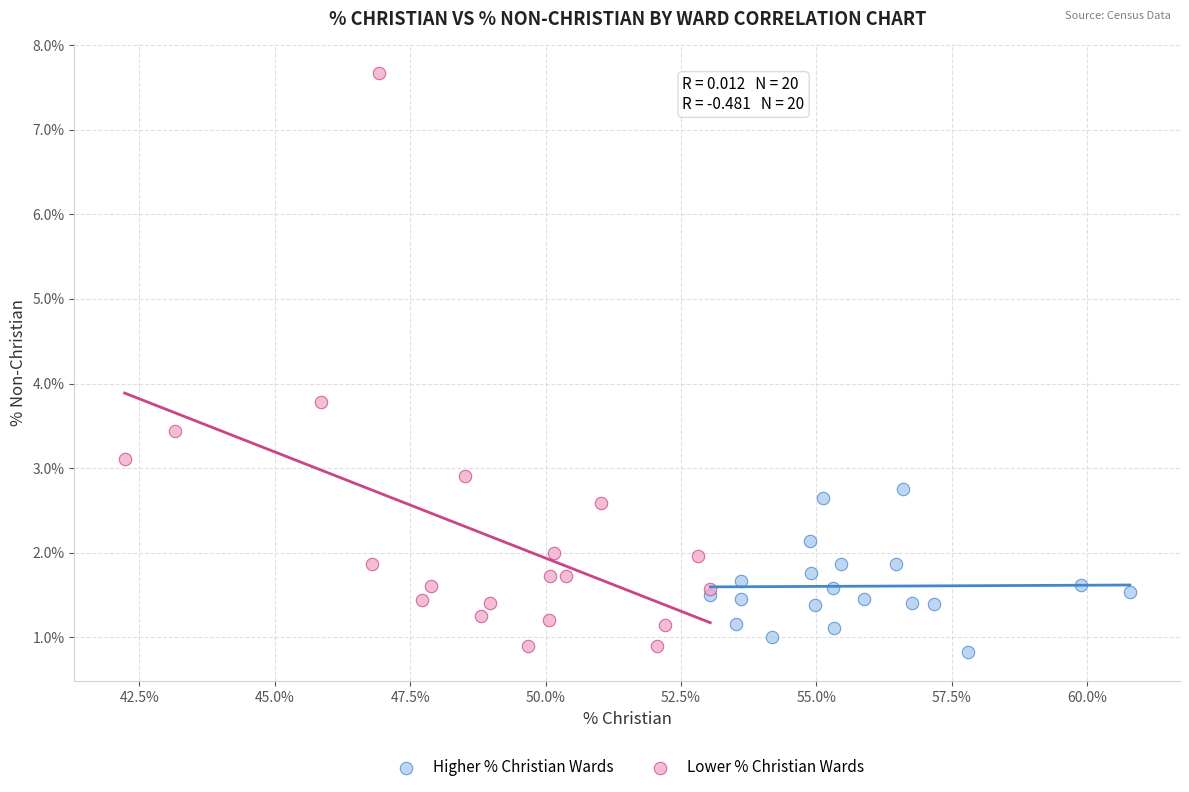

Which series has the largest Y range (max minus min)?

Lower % Christian Wards